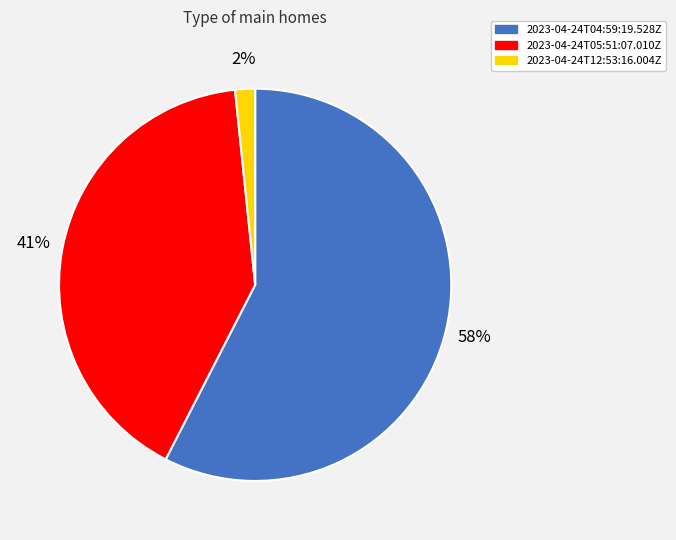

To the nearest percent, what is the combined percentage of 2023-04-24T04:59:19.528Z and 2023-04-24T12:53:16.004Z?

59%